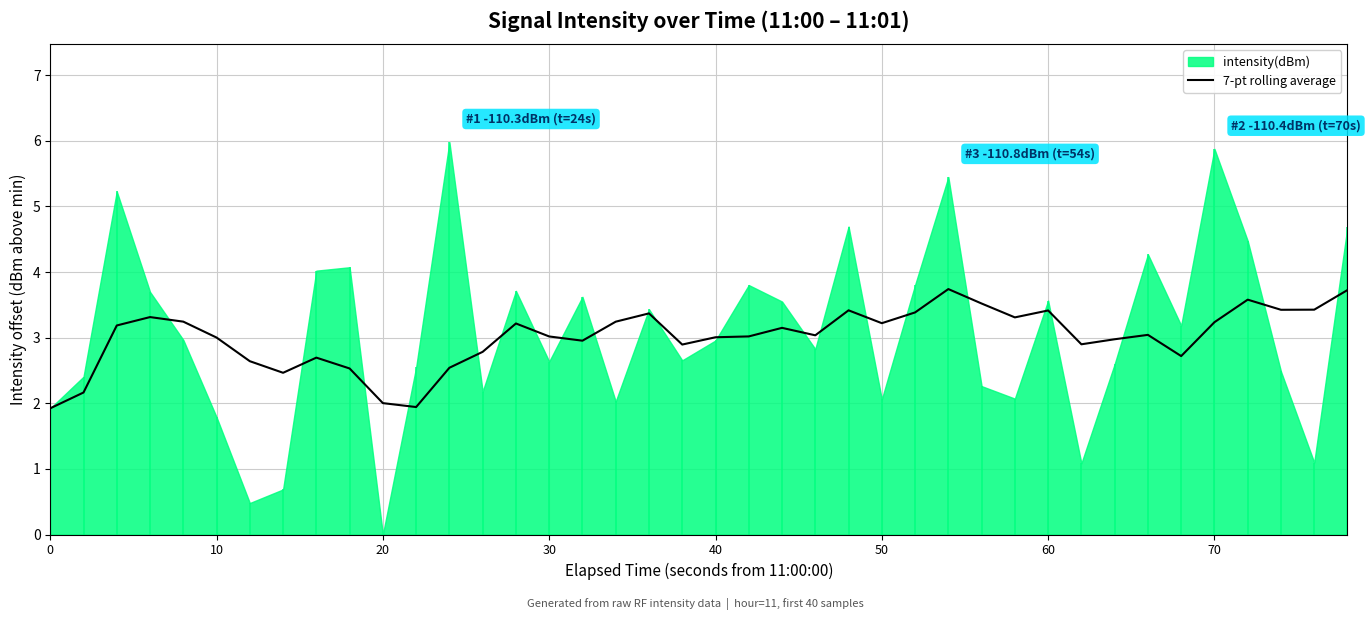

What is the highest value of the 7-pt rolling average series?

3.7